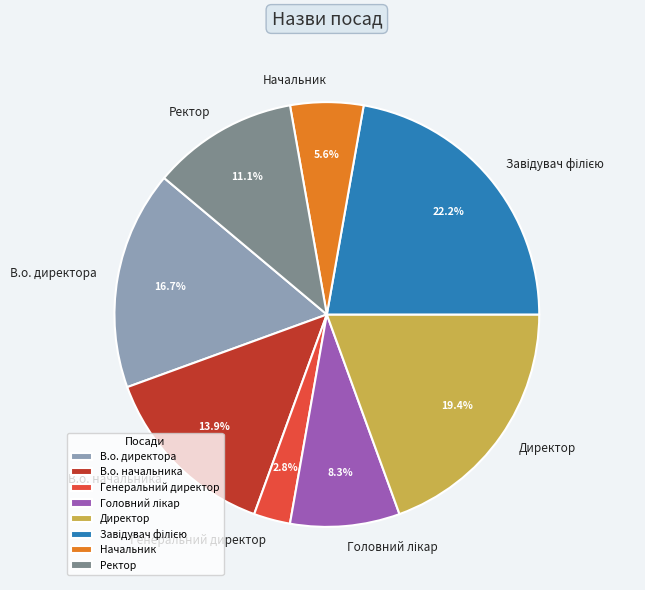

Is the sum of В.о. начальника and В.о. директора greater than half?

No